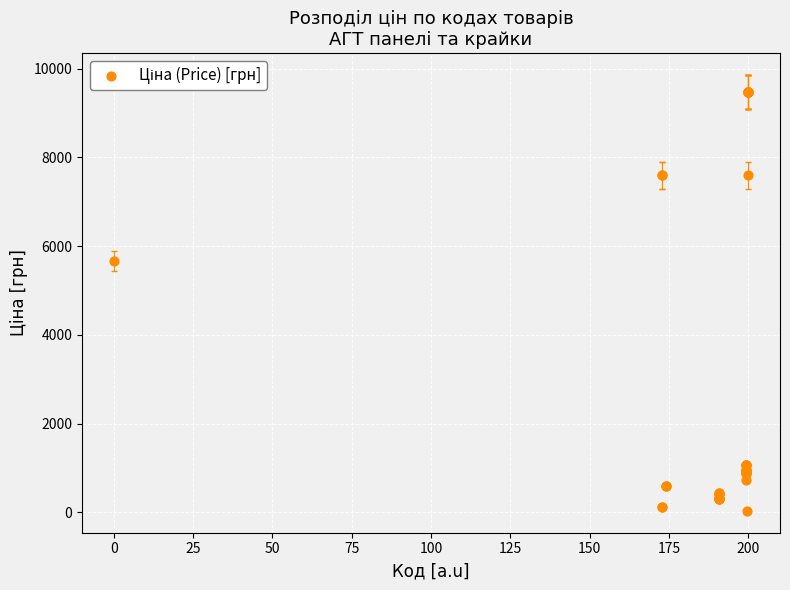

What Y value in the scatter plot is closest to 4756?

5673.8